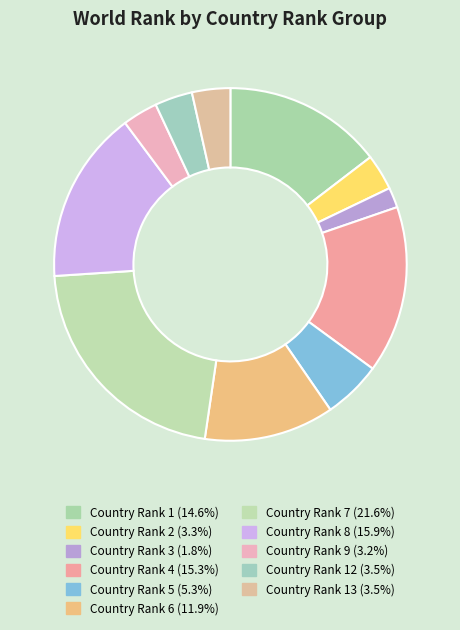

How many segments does this pie chart have?

11